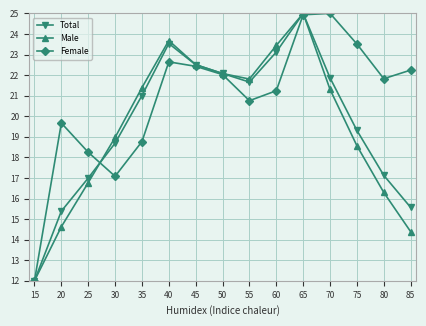

Which category has the lowest value in the Total series?

15